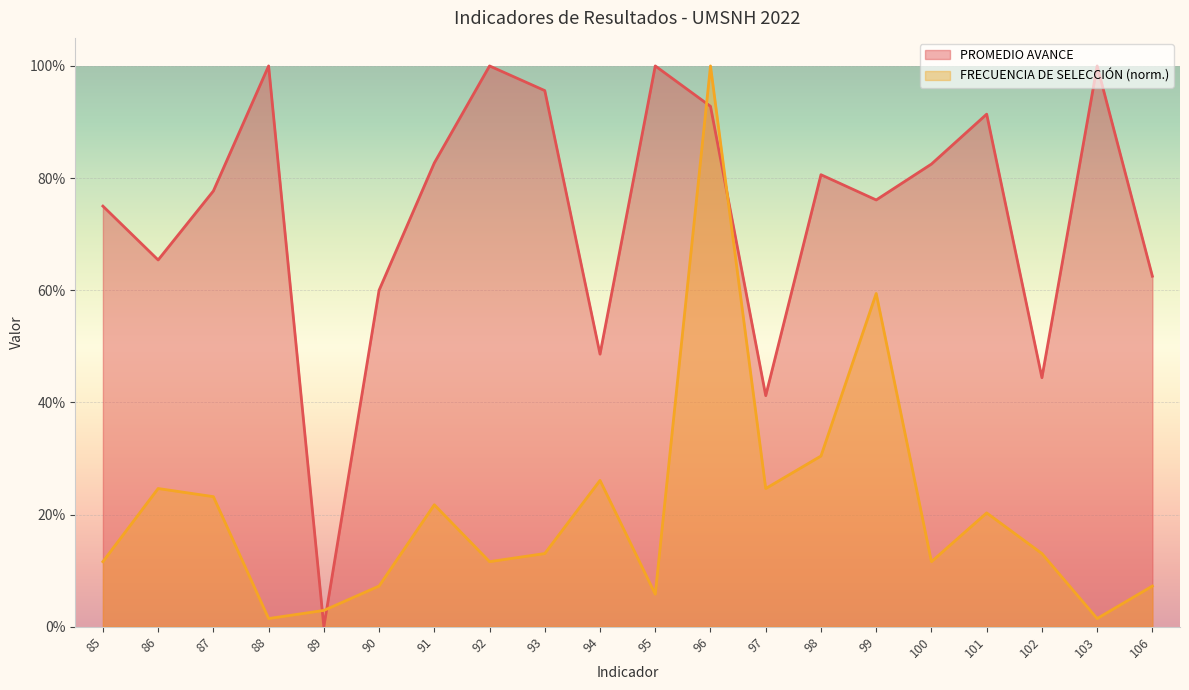

At which label is FRECUENCIA DE SELECCIÓN closest to 0?

88